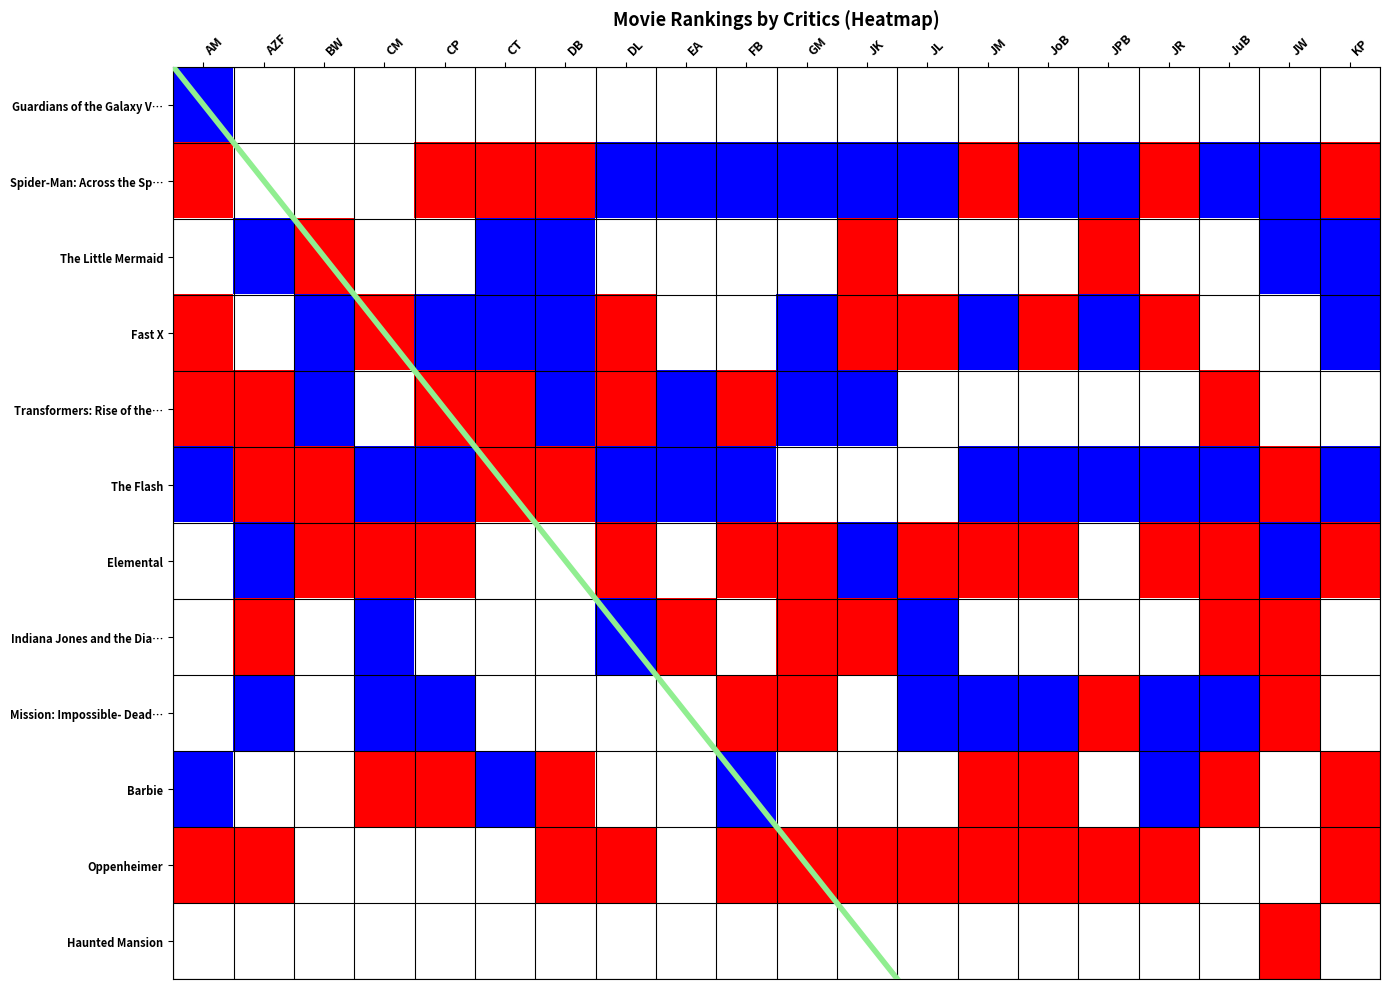

Reading left to right, transcribe all the data shown in this chart.

Guardians of the Galaxy Vol. 3: Guardians of the Galaxy Vol. 3=5	Spider-Man: Across the Spider-Verse=2	The Little Mermaid=1	Fast X=1	Transformers: Rise of the Beasts=2	The Flash=1	Elemental=1	Indiana Jones and the Dial of Destiny=1	Mission: Impossible- Dead Reckoning=1	Barbie=3	Oppenheimer=1	Haunted Mansion=2	12=1	13=3	14=2	15=3	16=1	17=2	18=1	19=3
Spider-Man: Across the Spider-Verse: Guardians of the Galaxy Vol. 3=7	Spider-Man: Across the Spider-Verse=3	The Little Mermaid=0	Fast X=2	Transformers: Rise of the Beasts=7	The Flash=8	Elemental=8	Indiana Jones and the Dial of Destiny=4	Mission: Impossible- Dead Reckoning=4	Barbie=5	Oppenheimer=5	Haunted Mansion=6	12=4	13=8	14=6	15=4	16=7	17=6	18=6	19=7
The Little Mermaid: Guardians of the Galaxy Vol. 3=3	Spider-Man: Across the Spider-Verse=4	The Little Mermaid=9	Fast X=3	Transformers: Rise of the Beasts=3	The Flash=5	Elemental=4	Indiana Jones and the Dial of Destiny=2	Mission: Impossible- Dead Reckoning=0	Barbie=1	Oppenheimer=3	Haunted Mansion=10	12=2	13=1	14=3	15=8	16=3	17=3	18=4	19=4
Fast X: Guardians of the Galaxy Vol. 3=10	Spider-Man: Across the Spider-Verse=1	The Little Mermaid=4	Fast X=8	Transformers: Rise of the Beasts=5	The Flash=4	Elemental=6	Indiana Jones and the Dial of Destiny=8	Mission: Impossible- Dead Reckoning=2	Barbie=0	Oppenheimer=4	Haunted Mansion=7	12=7	13=5	14=7	15=6	16=8	17=1	18=3	19=5
Transformers: Rise of the Beasts: Guardians of the Galaxy Vol. 3=8	Spider-Man: Across the Spider-Verse=7	The Little Mermaid=5	Fast X=0	Transformers: Rise of the Beasts=9	The Flash=10	Elemental=5	Indiana Jones and the Dial of Destiny=7	Mission: Impossible- Dead Reckoning=6	Barbie=10	Oppenheimer=6	Haunted Mansion=4	12=0	13=0	14=0	15=0	16=0	17=8	18=2	19=0
The Flash: Guardians of the Galaxy Vol. 3=4	Spider-Man: Across the Spider-Verse=8	The Little Mermaid=8	Fast X=5	Transformers: Rise of the Beasts=6	The Flash=7	Elemental=7	Indiana Jones and the Dial of Destiny=5	Mission: Impossible- Dead Reckoning=5	Barbie=6	Oppenheimer=2	Haunted Mansion=3	12=3	13=6	14=4	15=5	16=4	17=5	18=7	19=6
Elemental: Guardians of the Galaxy Vol. 3=0	Spider-Man: Across the Spider-Verse=6	The Little Mermaid=7	Fast X=7	Transformers: Rise of the Beasts=10	The Flash=0	Elemental=0	Indiana Jones and the Dial of Destiny=10	Mission: Impossible- Dead Reckoning=0	Barbie=8	Oppenheimer=9	Haunted Mansion=5	12=8	13=7	14=10	15=0	16=9	17=9	18=5	19=10
Indiana Jones and the Dial of Destiny: Guardians of the Galaxy Vol. 3=1	Spider-Man: Across the Spider-Verse=10	The Little Mermaid=2	Fast X=4	Transformers: Rise of the Beasts=1	The Flash=3	Elemental=2	Indiana Jones and the Dial of Destiny=6	Mission: Impossible- Dead Reckoning=7	Barbie=2	Oppenheimer=7	Haunted Mansion=8	12=6	13=2	14=1	15=2	16=2	17=7	18=8	19=2
Mission: Impossible- Dead Reckoning: Guardians of the Galaxy Vol. 3=2	Spider-Man: Across the Spider-Verse=5	The Little Mermaid=3	Fast X=6	Transformers: Rise of the Beasts=4	The Flash=2	Elemental=3	Indiana Jones and the Dial of Destiny=3	Mission: Impossible- Dead Reckoning=3	Barbie=7	Oppenheimer=8	Haunted Mansion=1	12=5	13=4	14=5	15=7	16=6	17=4	18=9	19=1
Barbie: Guardians of the Galaxy Vol. 3=6	Spider-Man: Across the Spider-Verse=0	The Little Mermaid=0	Fast X=9	Transformers: Rise of the Beasts=8	The Flash=6	Elemental=9	Indiana Jones and the Dial of Destiny=0	Mission: Impossible- Dead Reckoning=0	Barbie=4	Oppenheimer=0	Haunted Mansion=0	12=0	13=9	14=8	15=1	16=5	17=10	18=0	19=8
Oppenheimer: Guardians of the Galaxy Vol. 3=9	Spider-Man: Across the Spider-Verse=9	The Little Mermaid=0	Fast X=0	Transformers: Rise of the Beasts=0	The Flash=0	Elemental=10	Indiana Jones and the Dial of Destiny=9	Mission: Impossible- Dead Reckoning=0	Barbie=9	Oppenheimer=10	Haunted Mansion=9	12=9	13=10	14=9	15=10	16=10	17=0	18=0	19=9
Haunted Mansion: Guardians of the Galaxy Vol. 3=0	Spider-Man: Across the Spider-Verse=0	The Little Mermaid=0	Fast X=0	Transformers: Rise of the Beasts=0	The Flash=0	Elemental=0	Indiana Jones and the Dial of Destiny=0	Mission: Impossible- Dead Reckoning=0	Barbie=0	Oppenheimer=0	Haunted Mansion=0	12=0	13=0	14=0	15=0	16=0	17=0	18=10	19=0